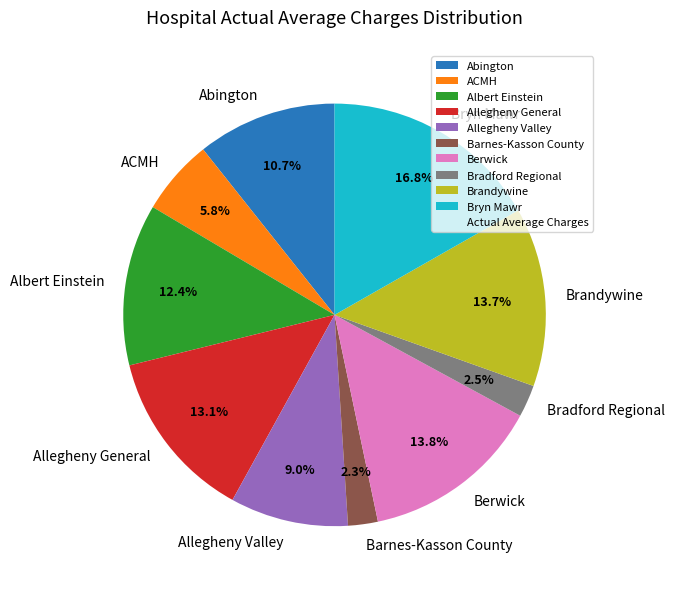

What is the ratio of the value at Allegheny General to the value at Bryn Mawr?

0.8